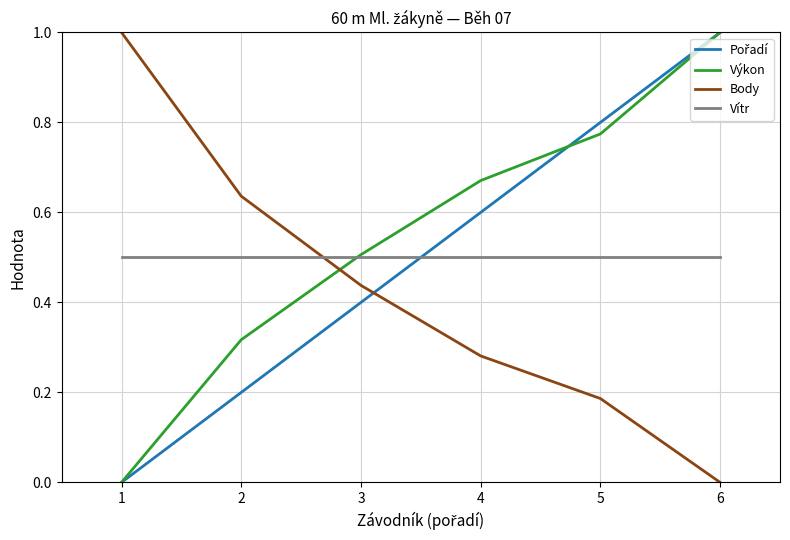

Which series has the largest total across all categories?

Výkon